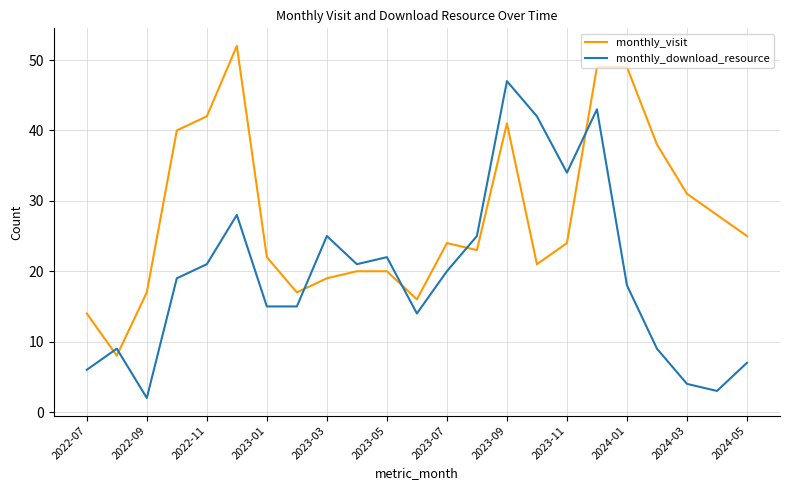

After their last crossing, which series has the higher values: monthly_download_resource or monthly_visit?

monthly_visit